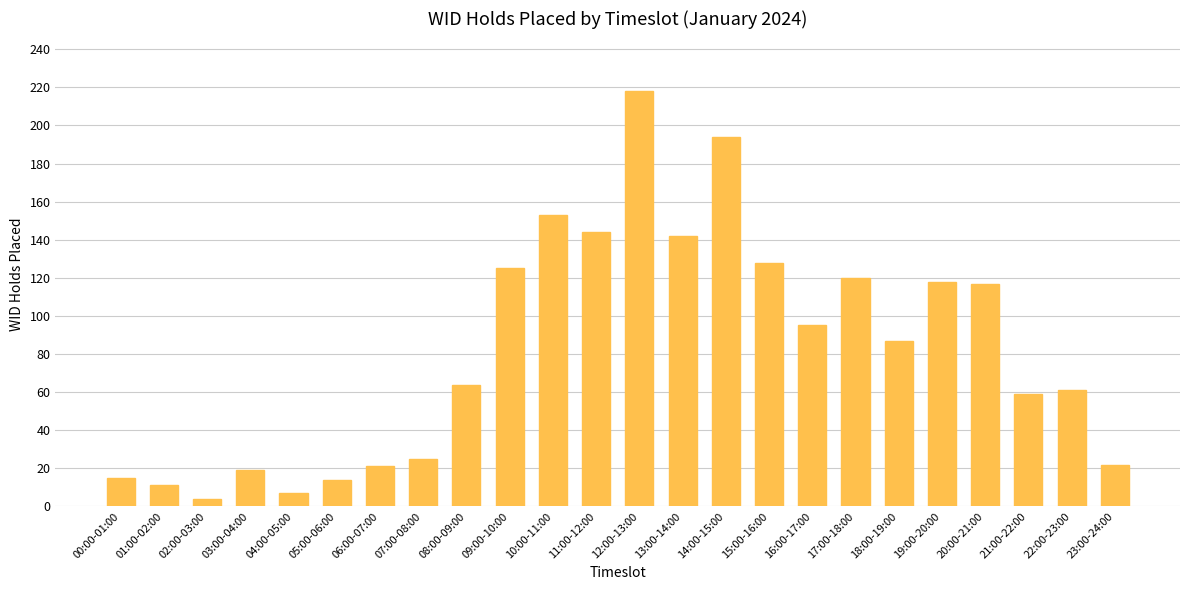

Reading left to right, list all the values displayed in this chart.

00:00-01:00=15	01:00-02:00=11	02:00-03:00=4	03:00-04:00=19	04:00-05:00=7	05:00-06:00=14	06:00-07:00=21	07:00-08:00=25	08:00-09:00=64	09:00-10:00=125	10:00-11:00=153	11:00-12:00=144	12:00-13:00=218	13:00-14:00=142	14:00-15:00=194	15:00-16:00=128	16:00-17:00=95	17:00-18:00=120	18:00-19:00=87	19:00-20:00=118	20:00-21:00=117	21:00-22:00=59	22:00-23:00=61	23:00-24:00=22